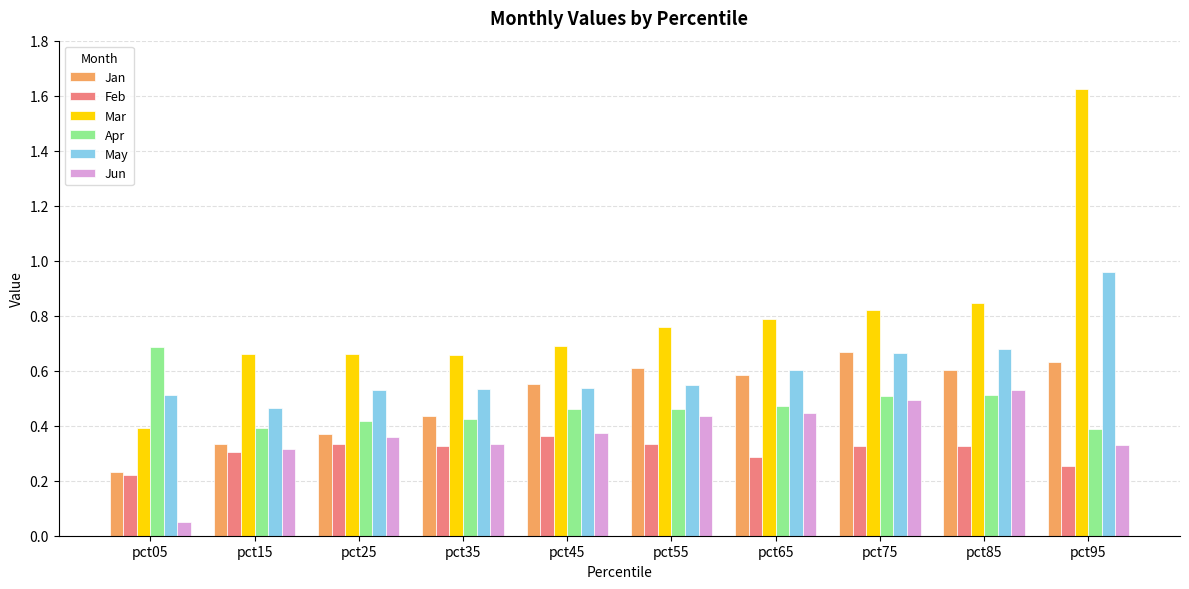

Between pct65 and pct95, which series saw the biggest shift?

Mar